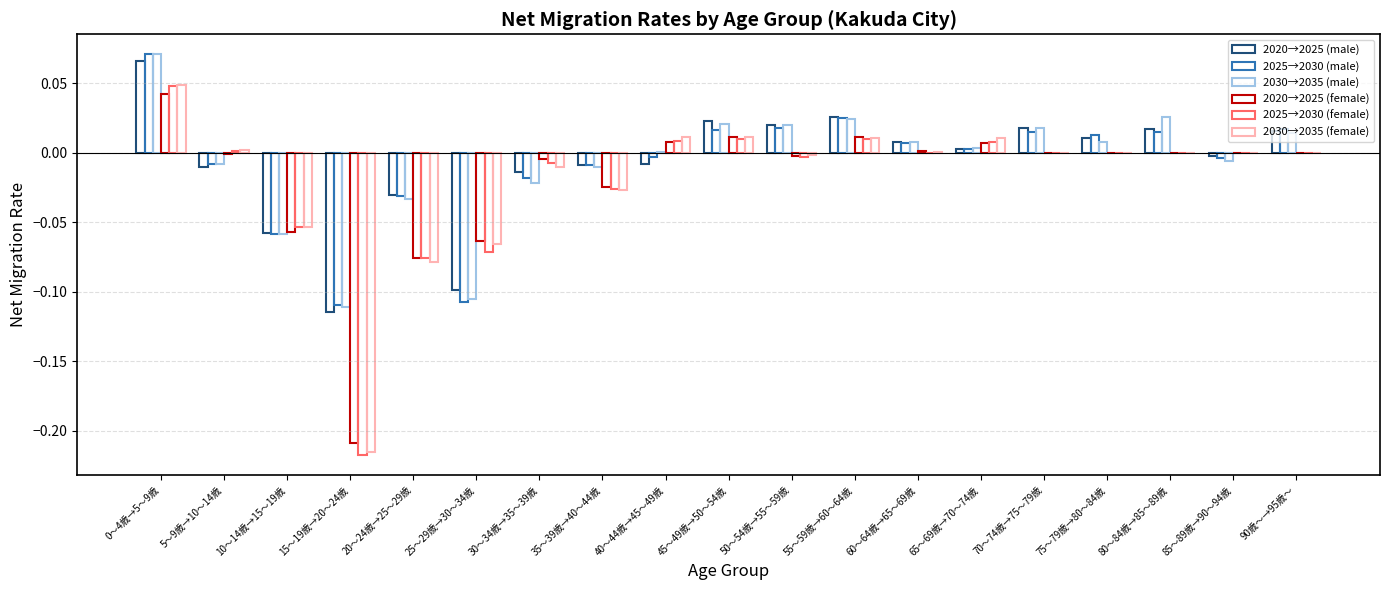

How many categories are shown in the chart?

19